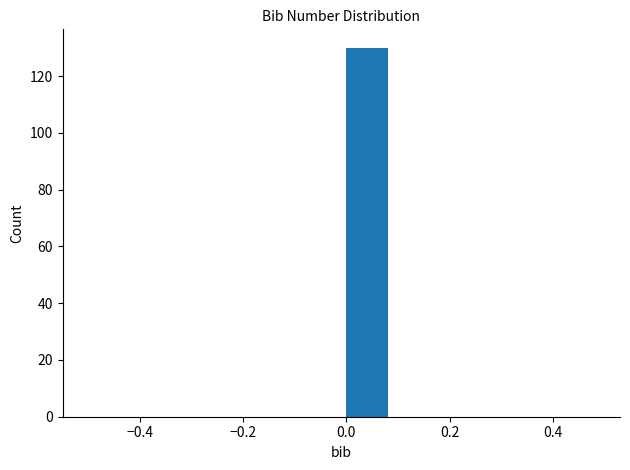

Reading left to right, transcribe this chart: for each bar, give the range it covers on the x-axis and its height. The values are not printed on the chart, so give them approximately, as read against the axis.

-0.5 to -0.4: 0
-0.4 to -0.3: 0
-0.3 to -0.2: 0
-0.2 to -0.1: 0
-0.1 to 0.0: 0
0.0 to 0.1: 130
0.1 to 0.2: 0
0.2 to 0.3: 0
0.3 to 0.4: 0
0.4 to 0.5: 0